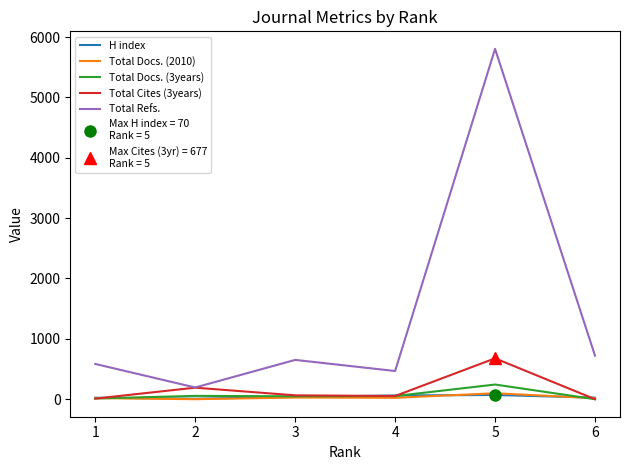

True or false: H index and Total Refs. cross at least once.

False